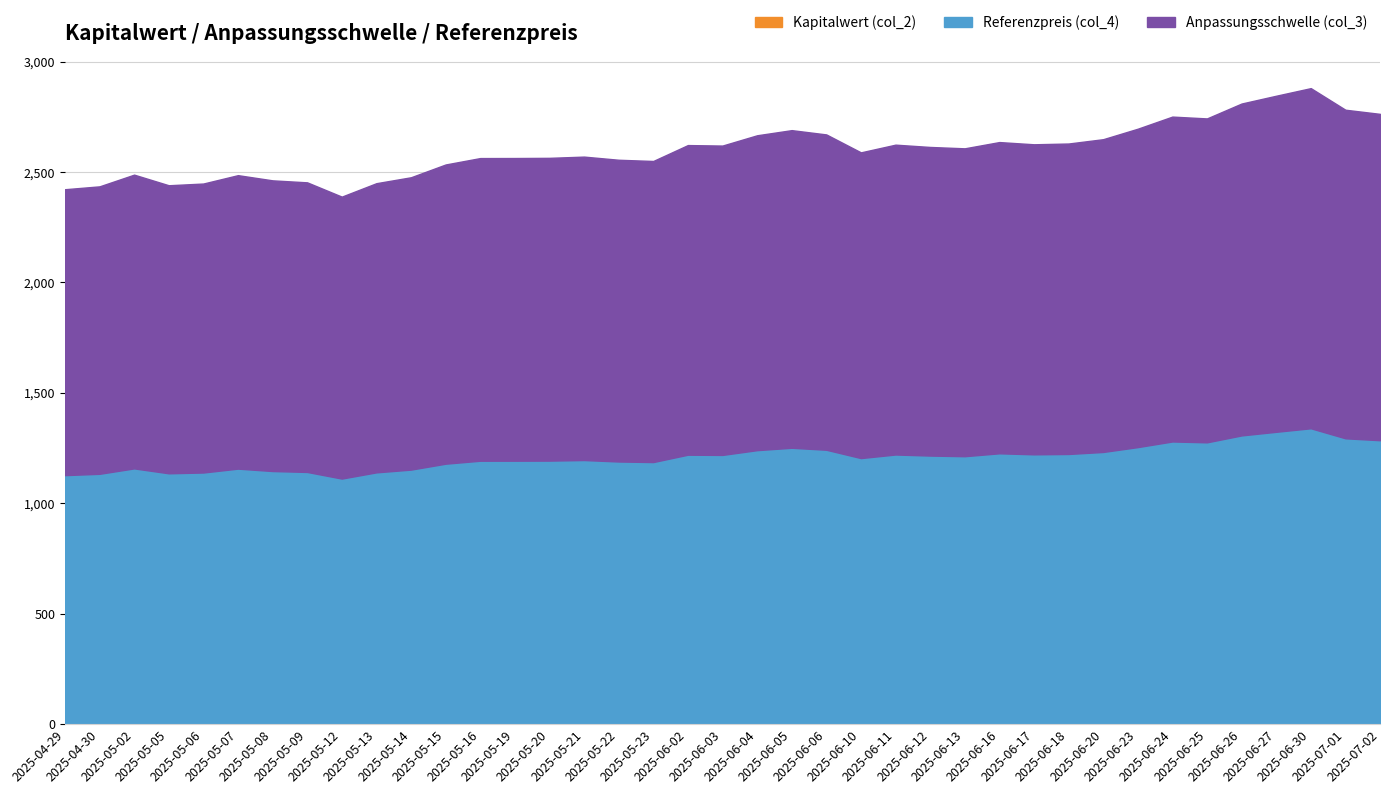

Does the chart have visible grid lines?

Yes